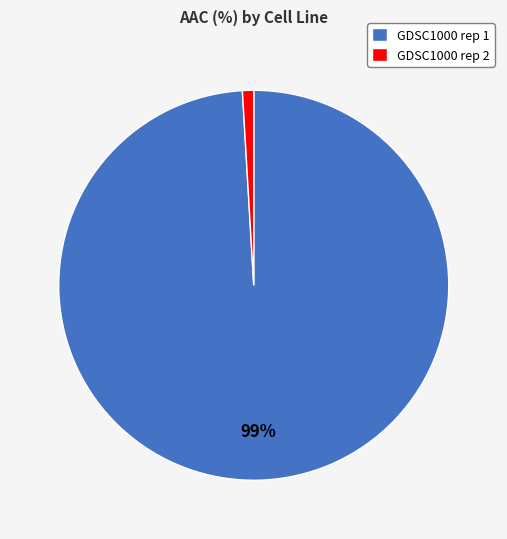

To the nearest percent, what percentage of the pie is GDSC1000 rep 2?

1%